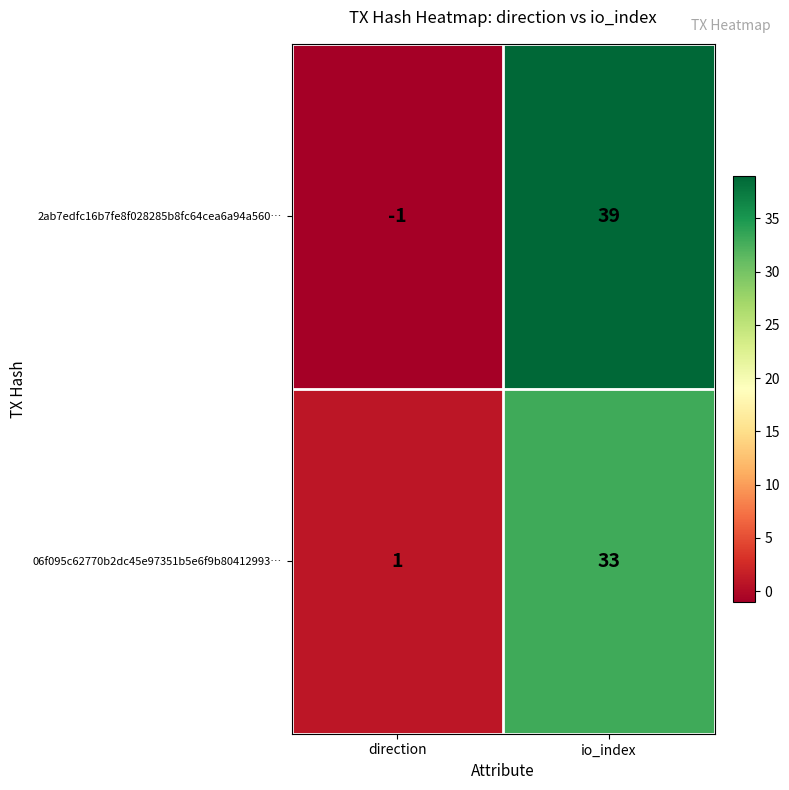

What is the sum of all 06f095c62770b2dc45e97351b5e6f9b80412993… values?

34